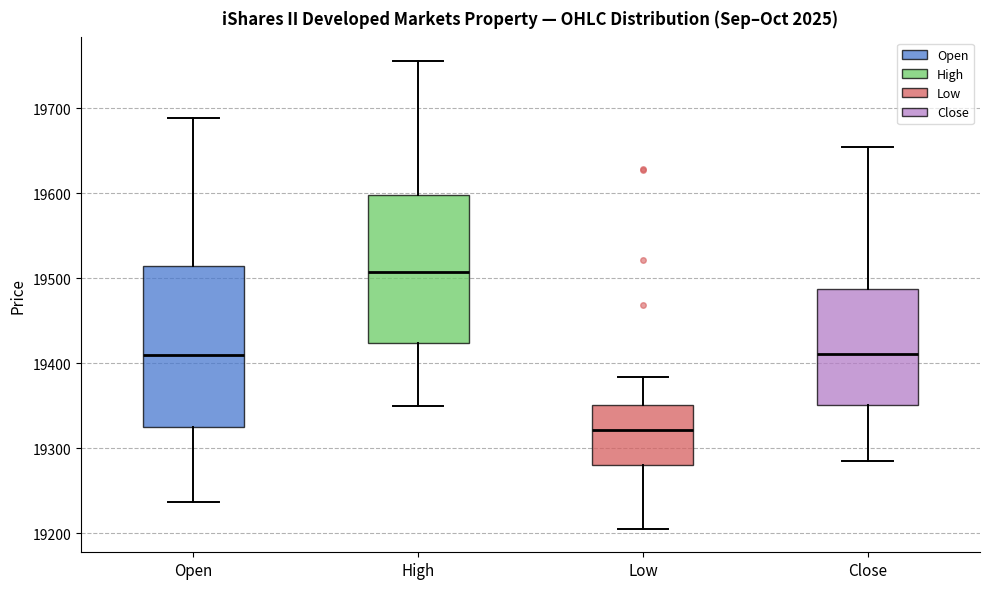

Which box has the lowest median line?

Low